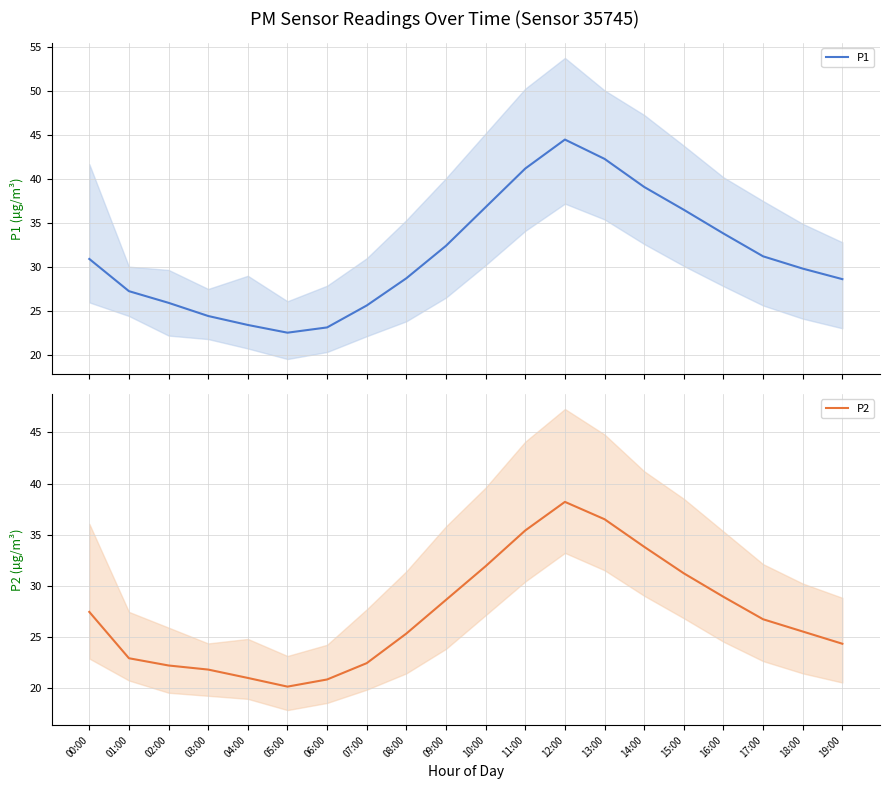

What is the difference between the maximum and second lowest values in the P1 series?

21.4